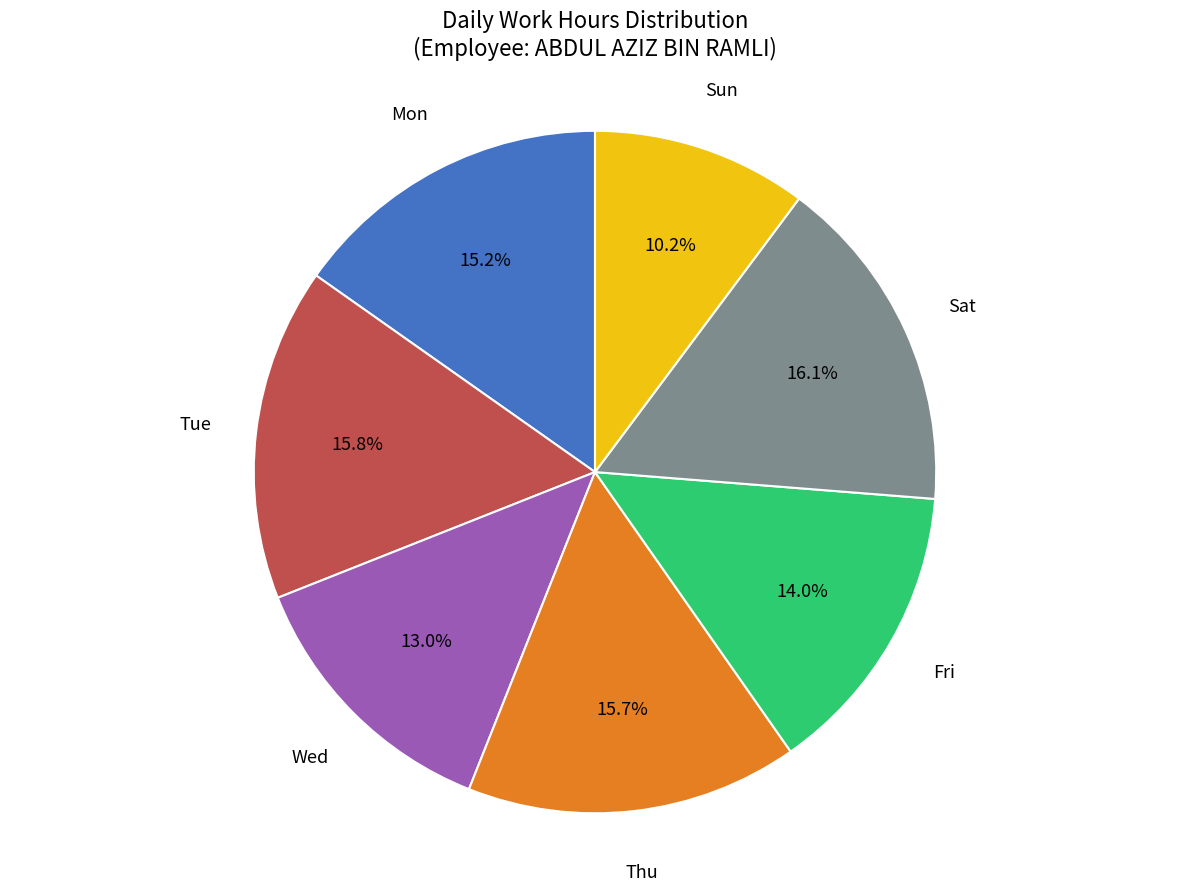

What is the smallest slice in the pie chart?

Sun